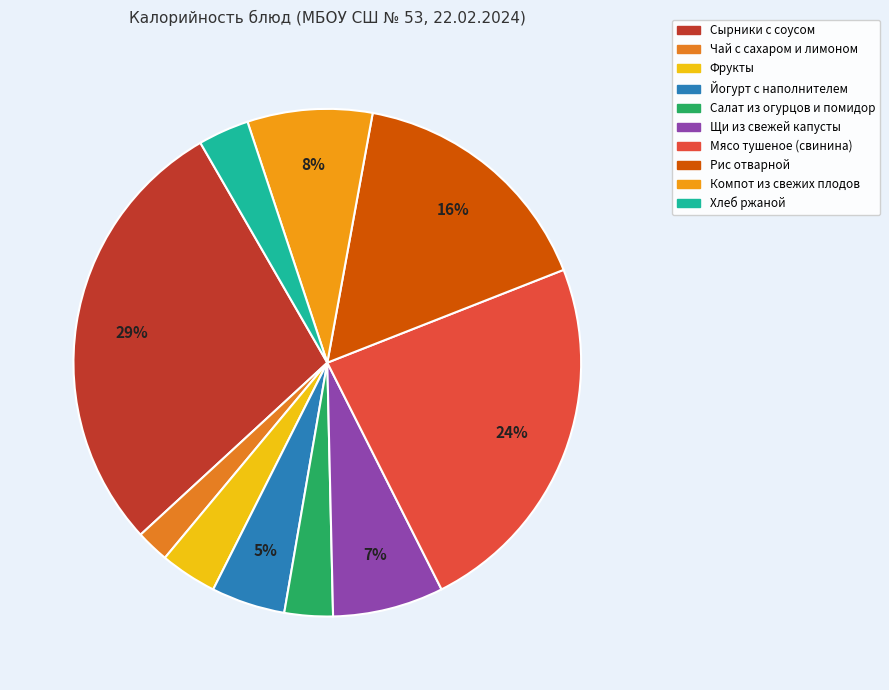

To the nearest percent, what portion does Салат из огурцов и помидор represent?

3%